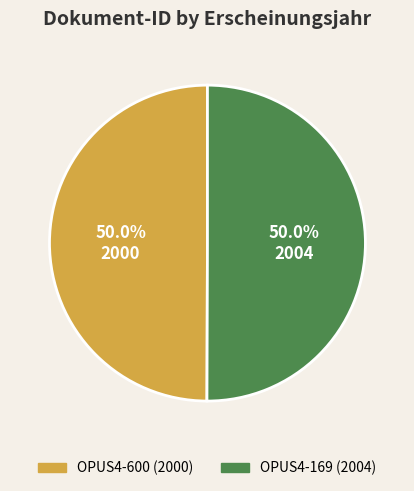

How much of the chart is everything except OPUS4-600?

50.0%